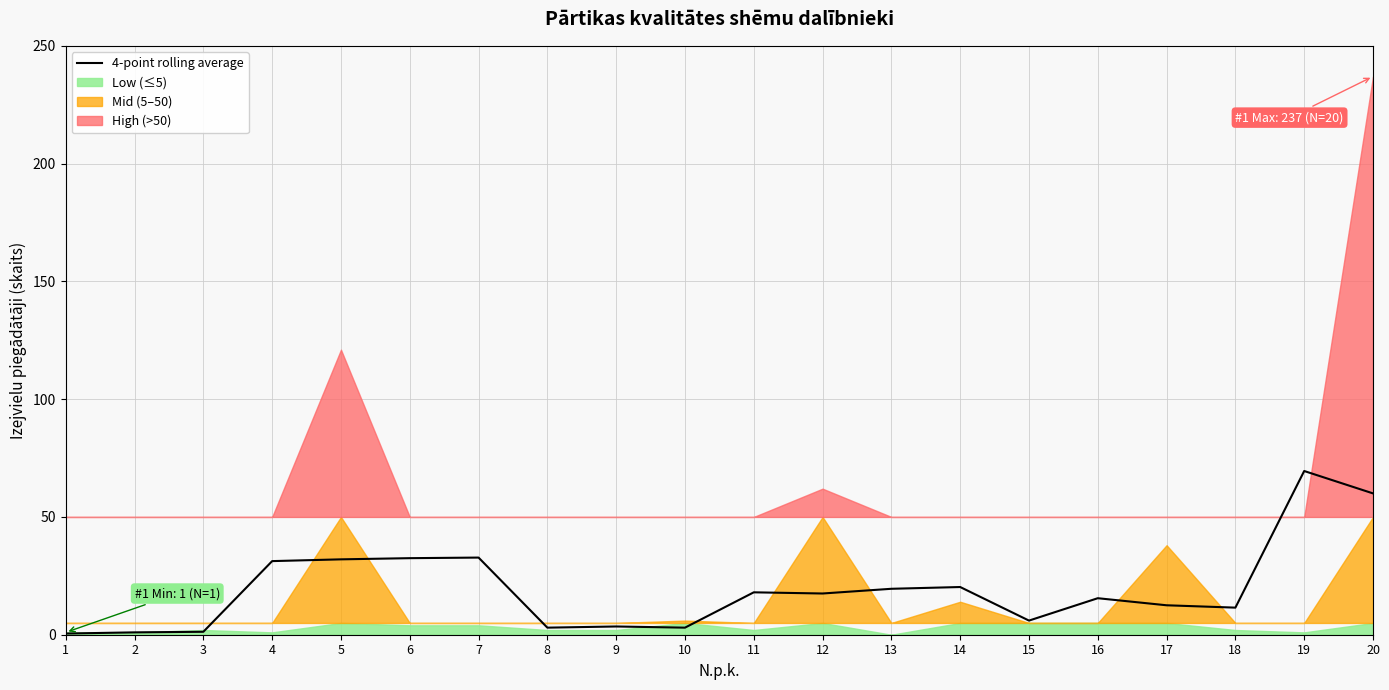

What is the change in value from 6 to 15?

-26.5